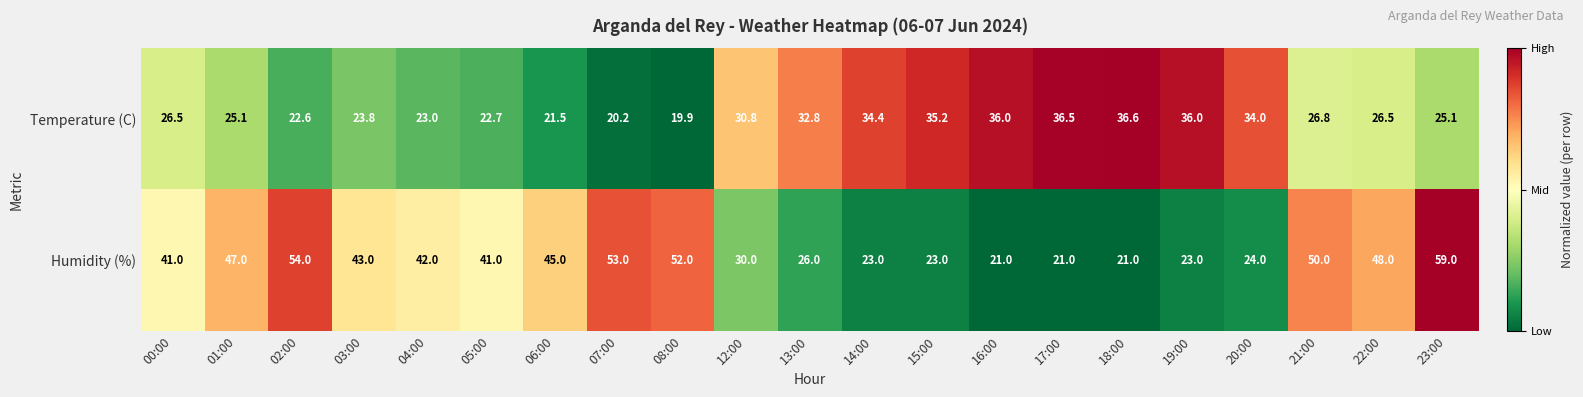

Which series has the largest range (max minus min)?

Humidity (%)